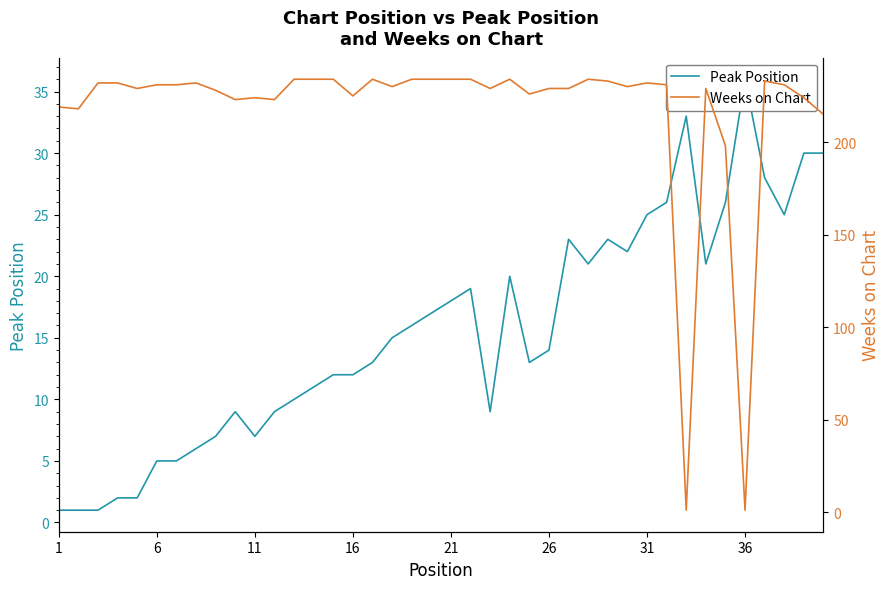

What is the value of the Peak Position point at the 31st from the left?

25